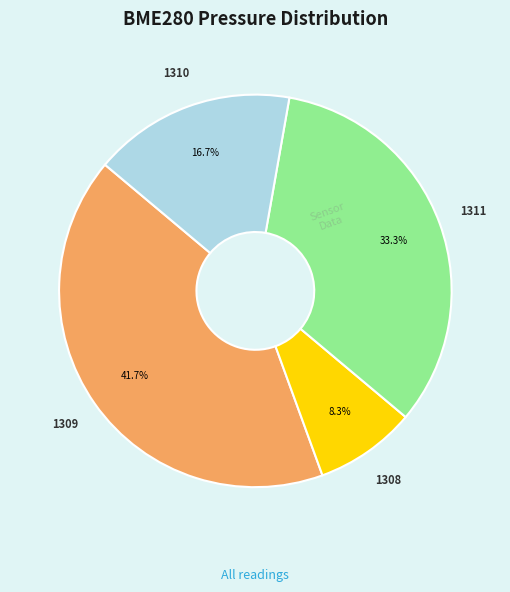

How many segments does this pie chart have?

4